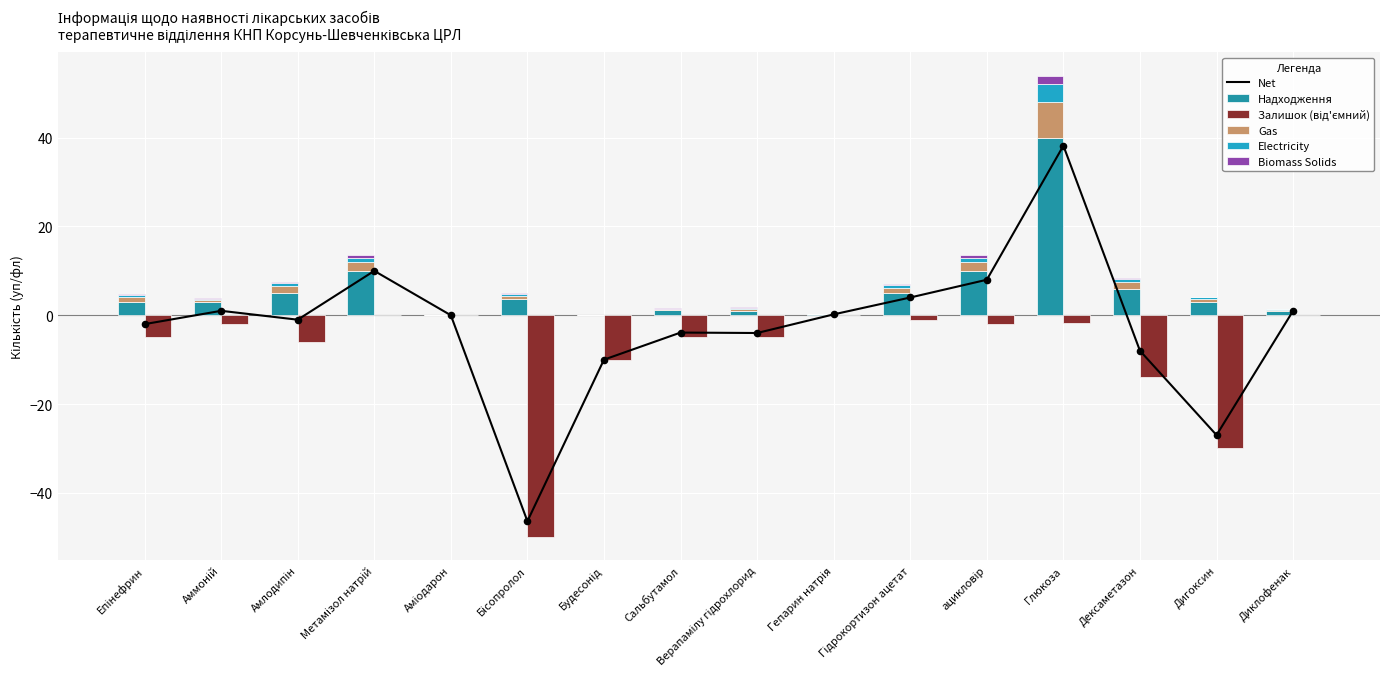

What is the total value across all series at Будесонід?

-20.0